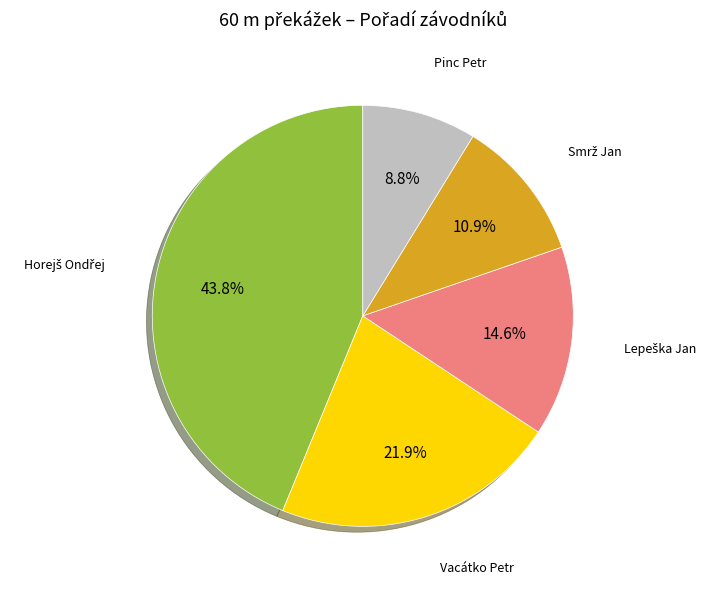

Is there a majority slice in this chart?

No